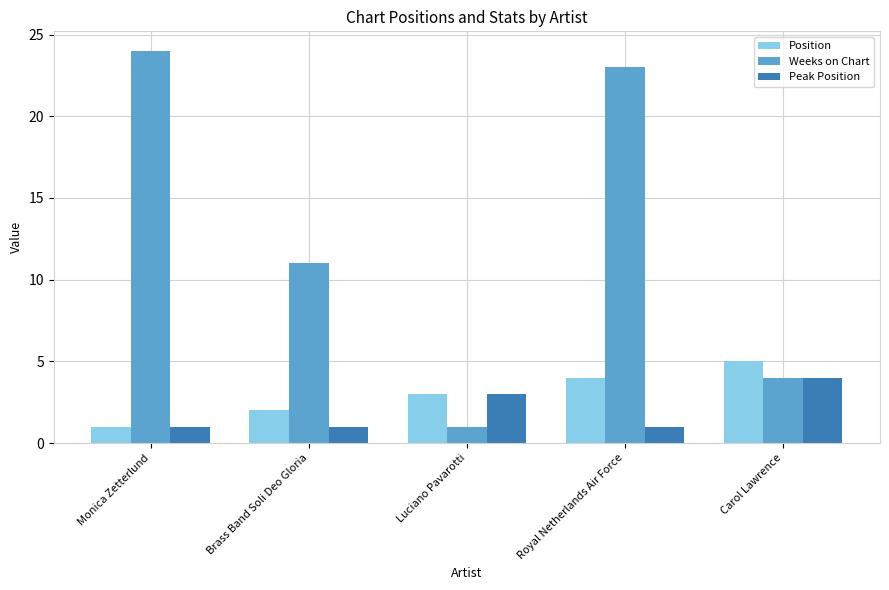

How many Peak Position values are between 1 and 3?

4